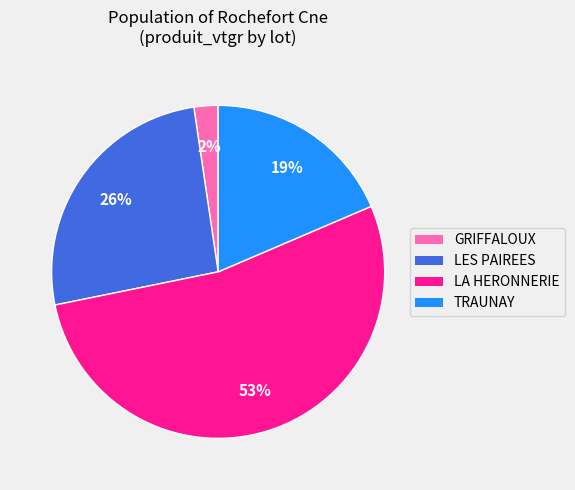

What is the smallest slice in the pie chart?

GRIFFALOUX